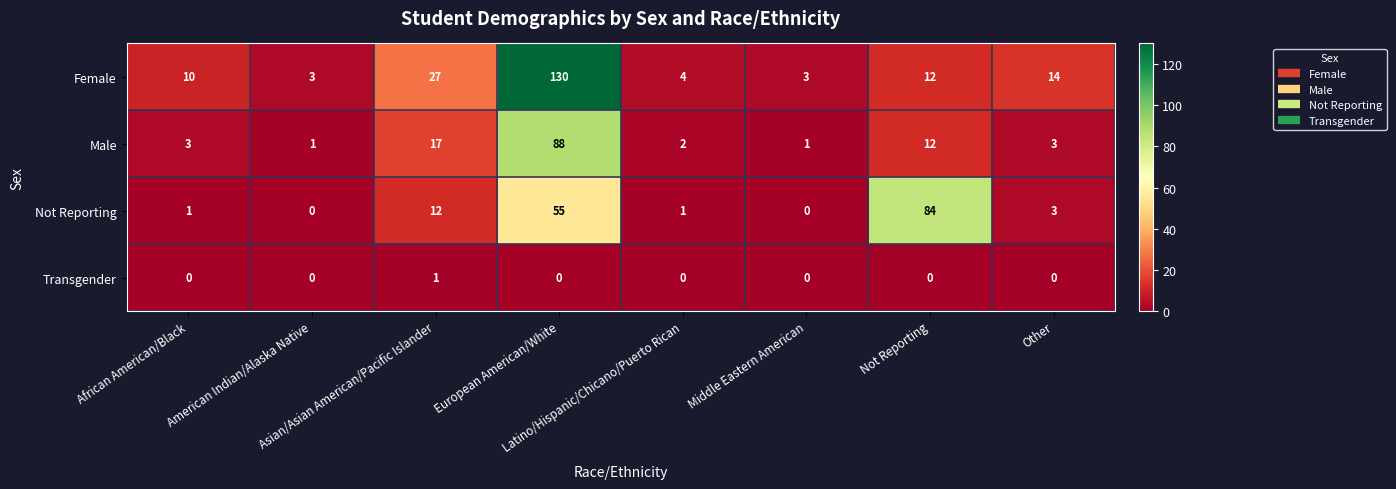

Count the Transgender values in the range 0 to 1.

8